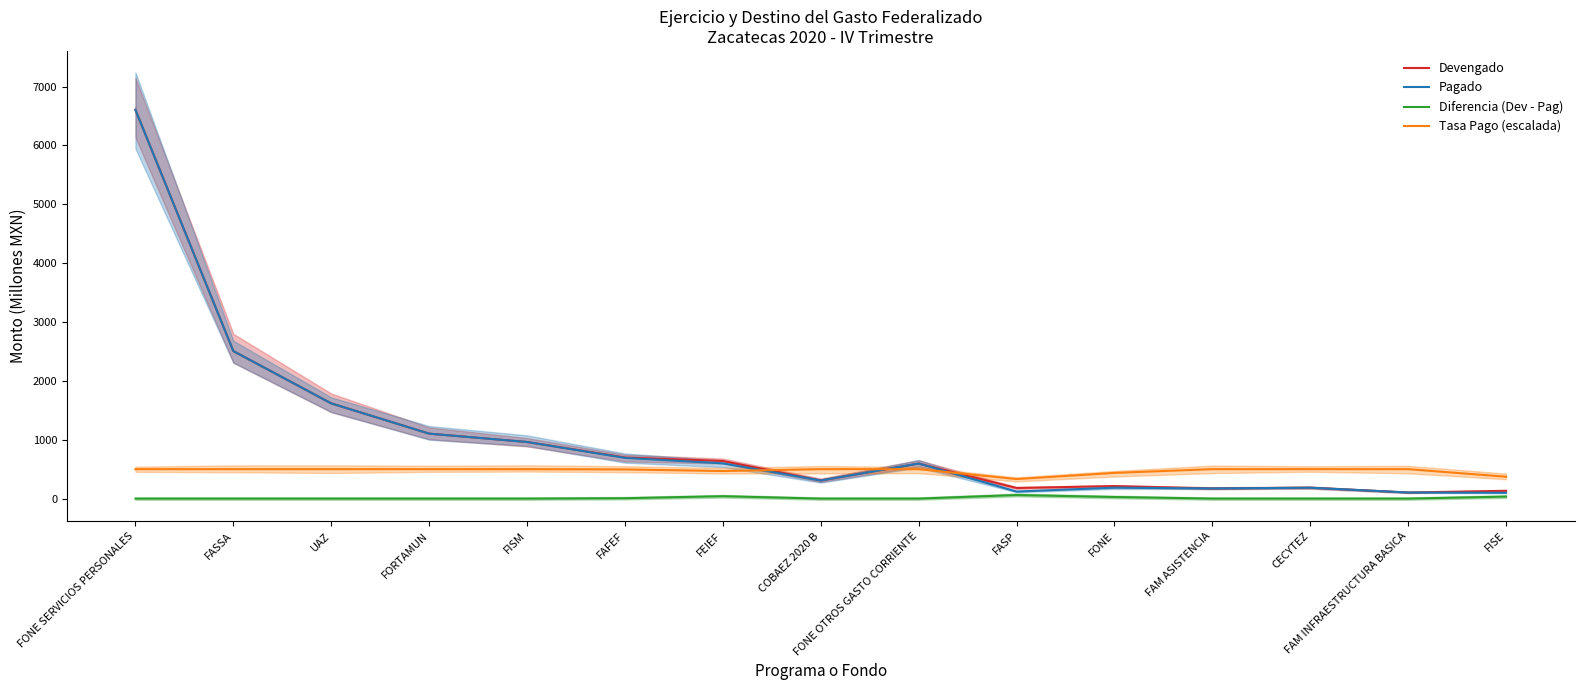

Rank the categories by Devengado value from highest to lowest.

FONE SERVICIOS PERSONALES, FASSA, UAZ, FORTAMUN, FISM, FAFEF, FEIEF, FONE OTROS GASTO CORRIENTE, COBAEZ 2020 B, FONE, CECYTEZ, FASP, FAM ASISTENCIA, FISE, FAM INFRAESTRUCTURA BASICA